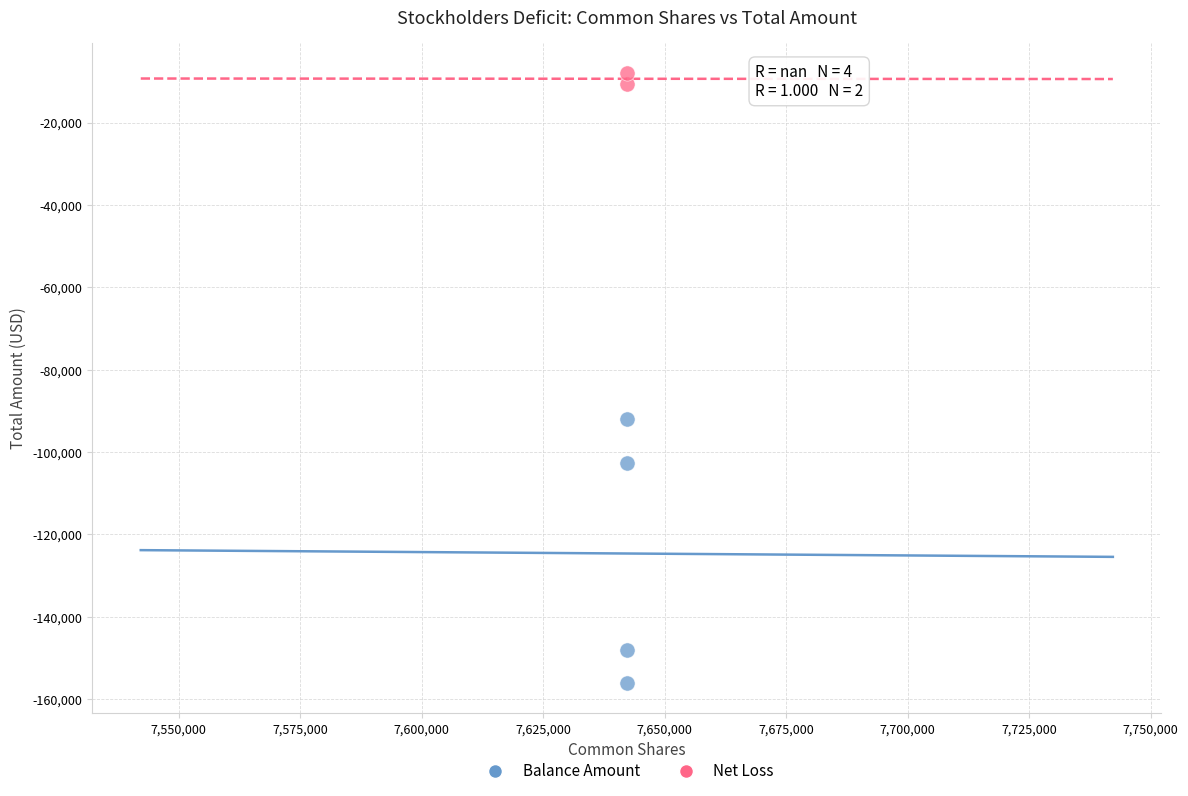

What are all the series names shown in the legend?

Balance Amount, Net Loss